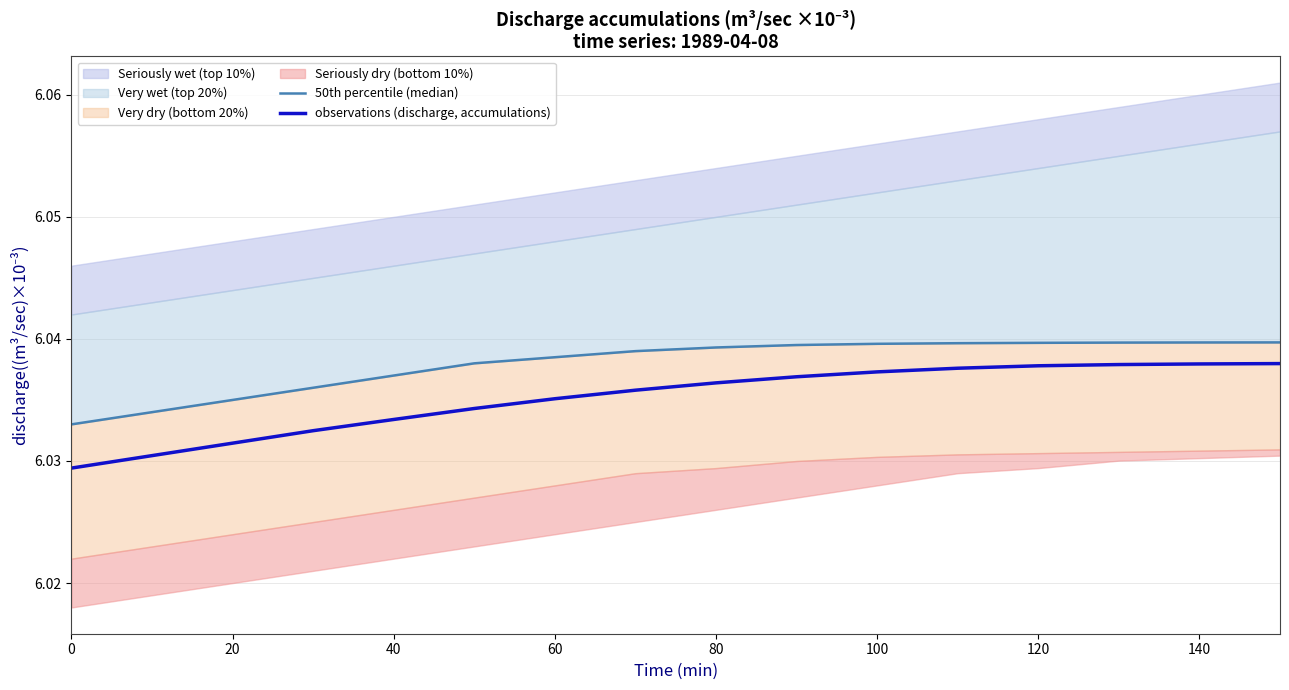

How many lines are shown in the chart?

2